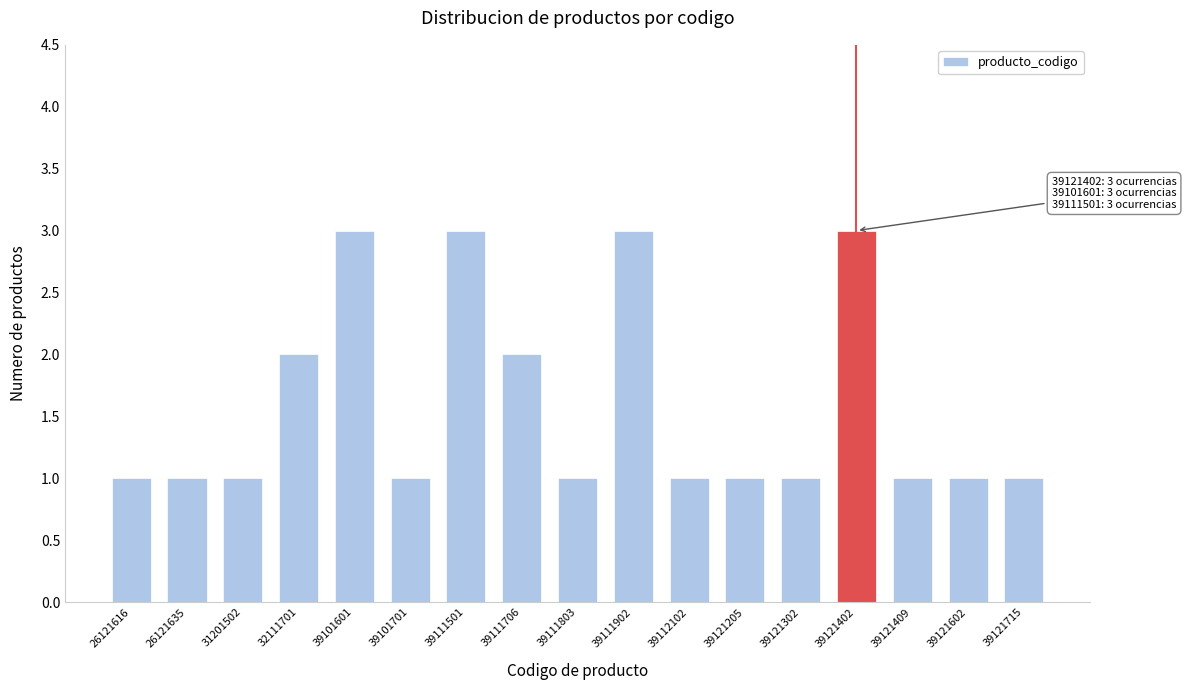

Reading left to right, extract all data points from this chart.

26121616=1	26121635=1	31201502=1	32111701=2	39101601=3	39101701=1	39111501=3	39111706=2	39111803=1	39111902=3	39112102=1	39121205=1	39121302=1	39121402=3	39121409=1	39121602=1	39121715=1